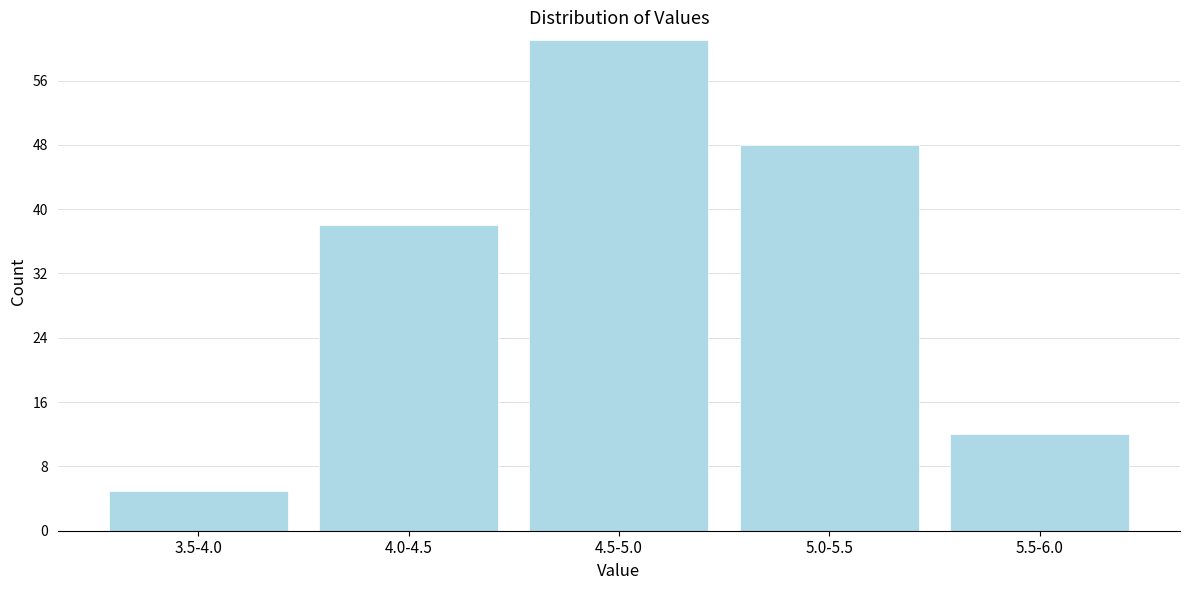

Reading right to left, transcribe all the data shown in this chart.

5.5-6.0=12	5.0-5.5=48	4.5-5.0=61	4.0-4.5=38	3.5-4.0=5